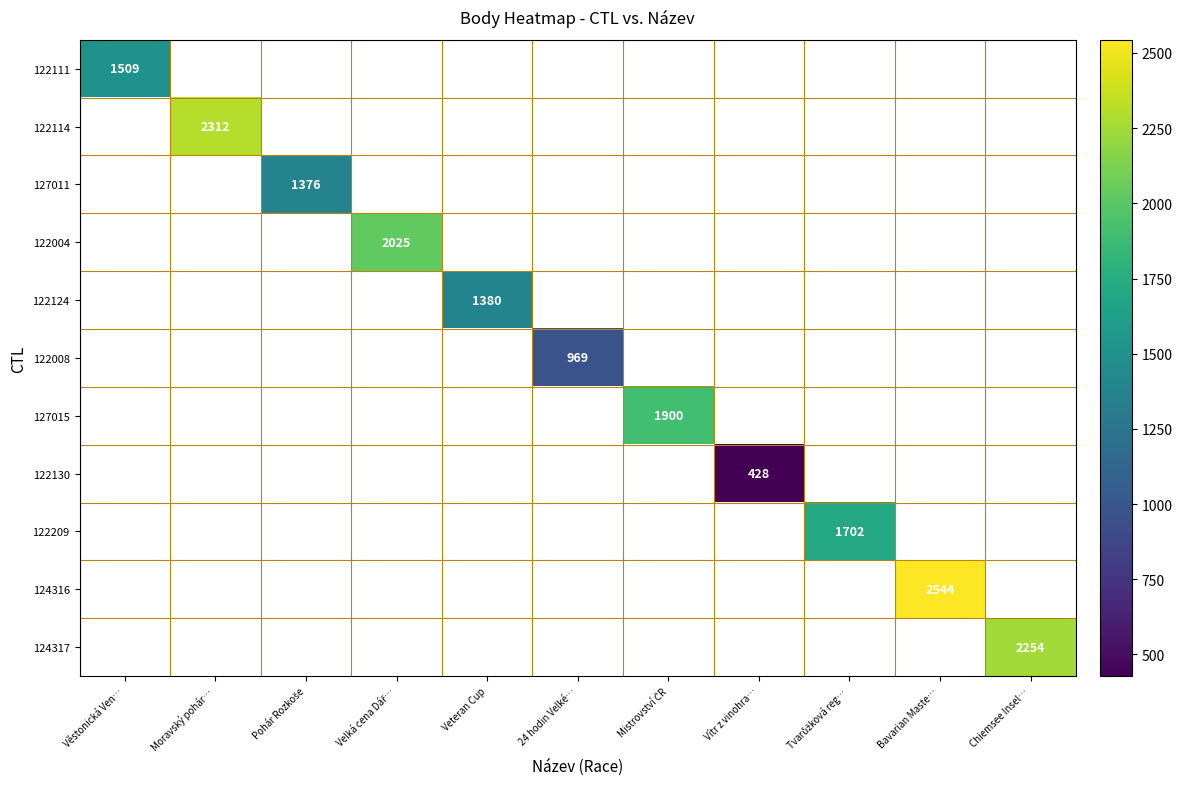

The 122114 series shows 790 at Moravský pohár…. True or false?

False